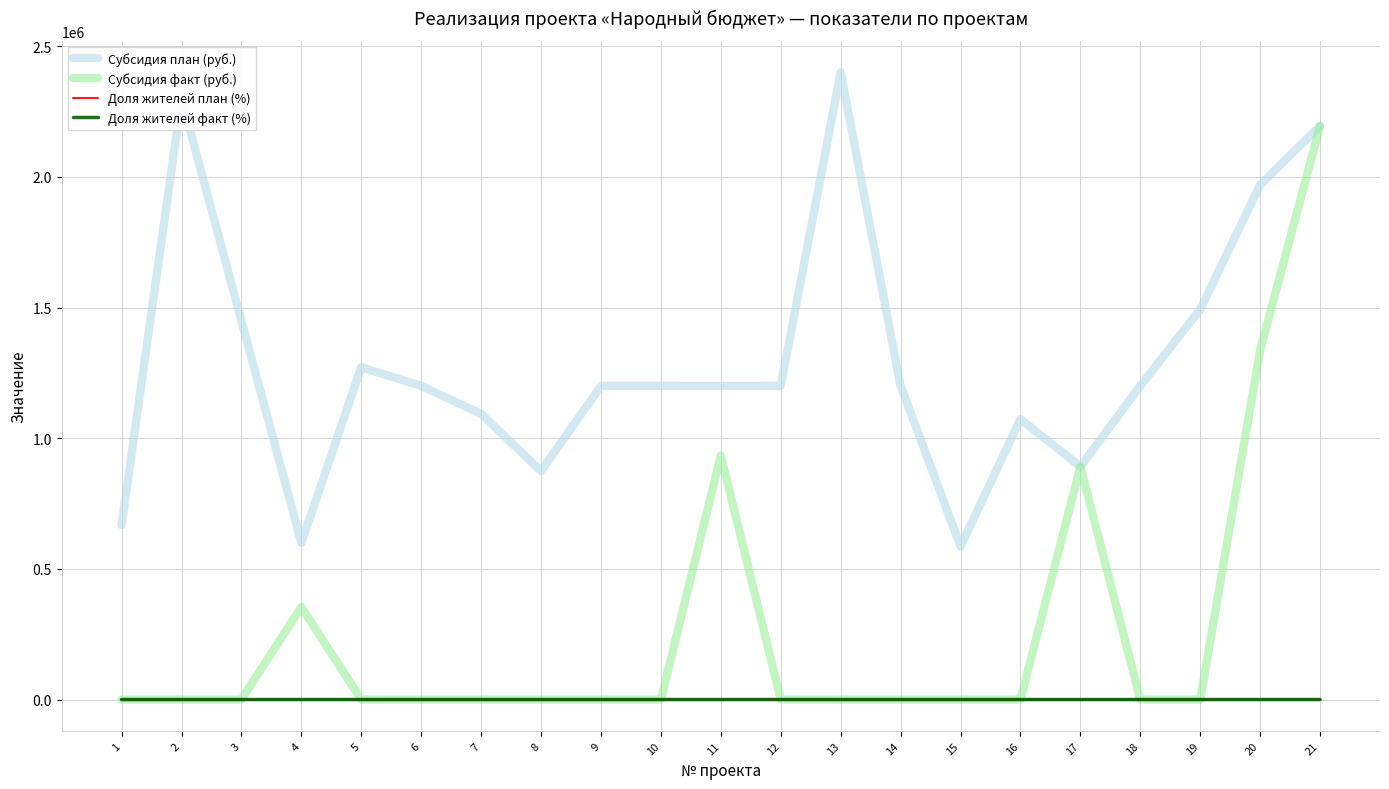

Is the value of Доля жителей план (%) at 7 greater than the value of Доля жителей факт (%) at 17?

Yes